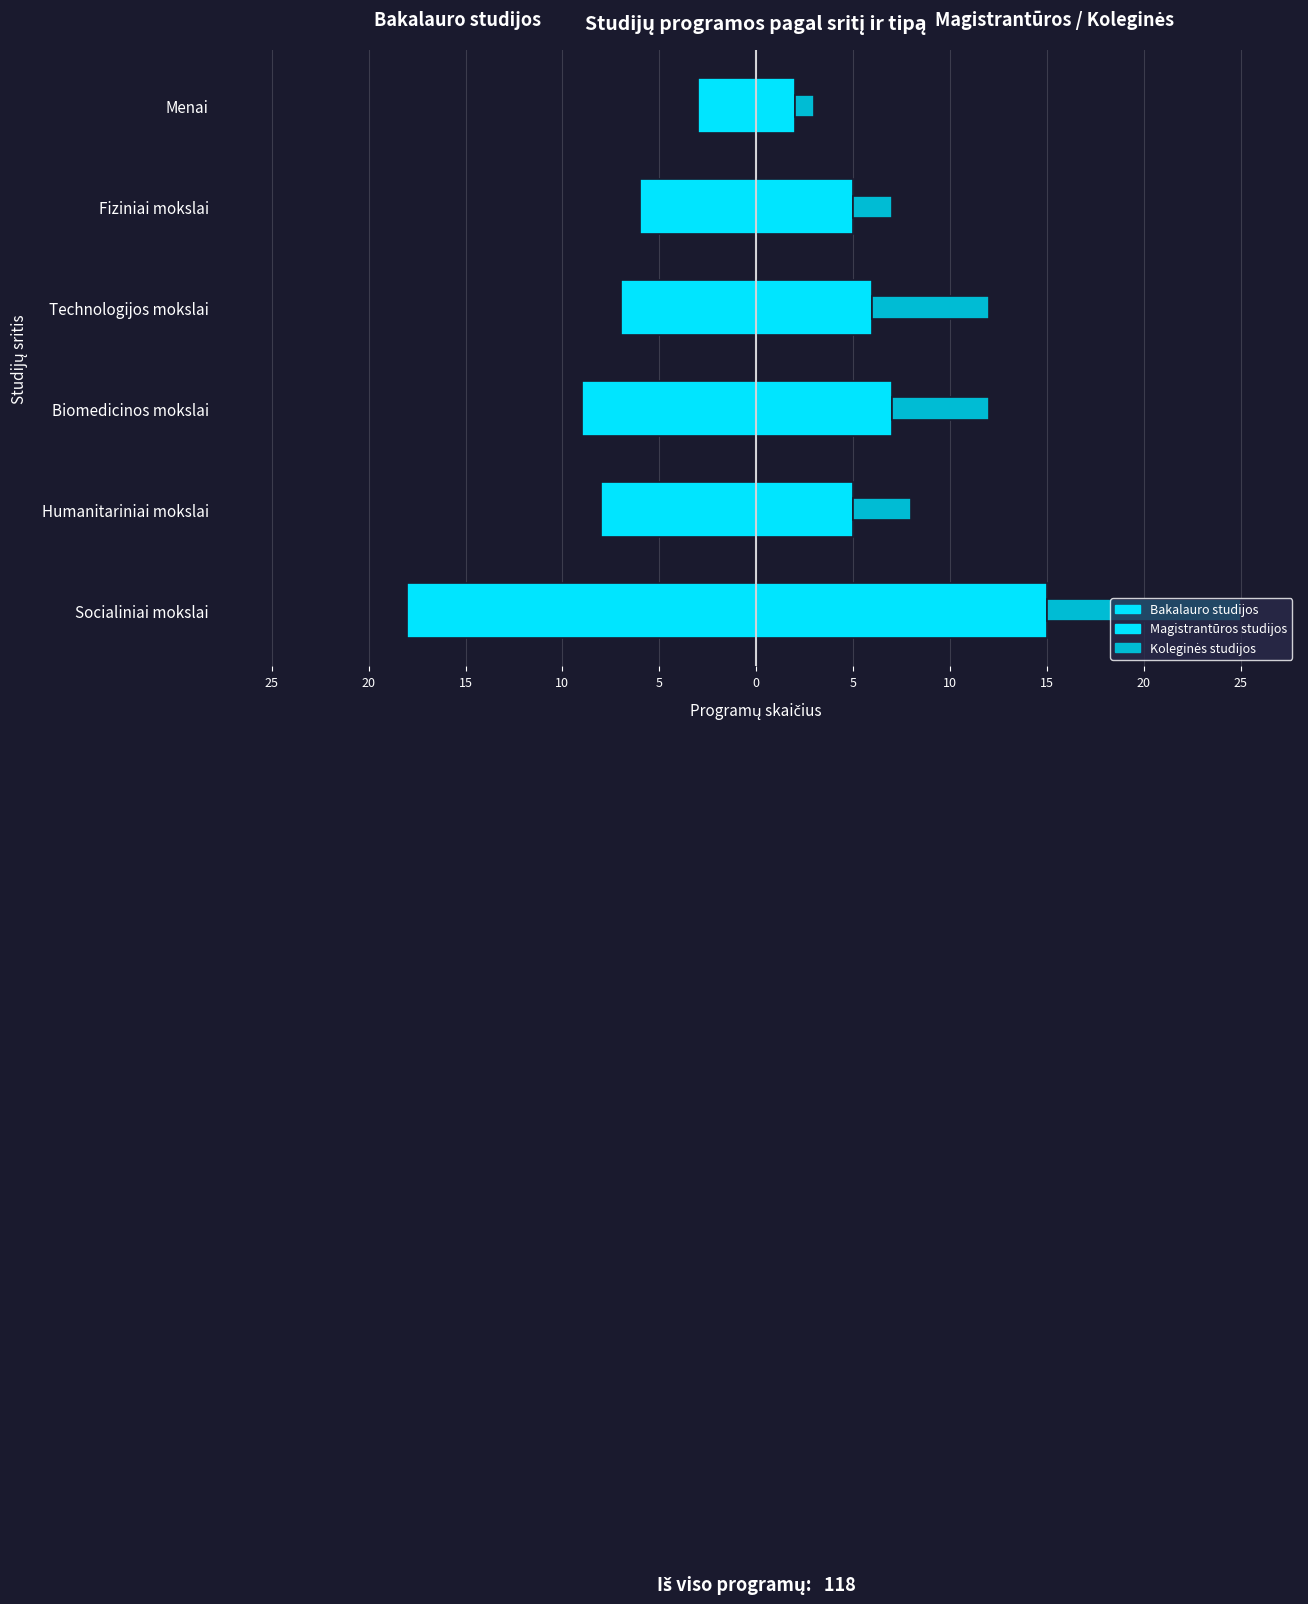

Which series has the largest range (max minus min)?

Bakalauro studijos